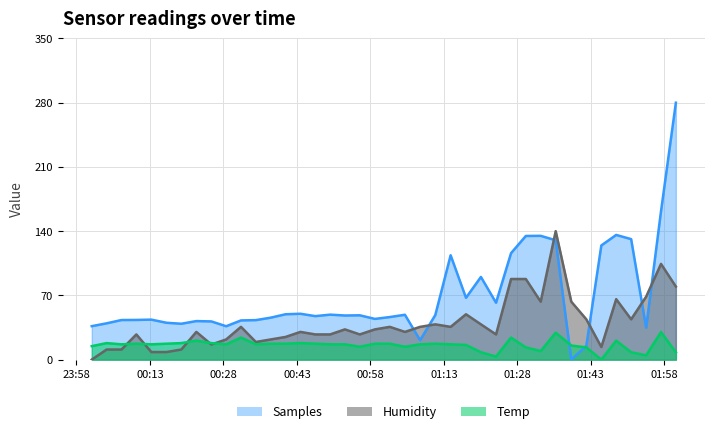

Reading right to left, transcribe all the data shown in this chart.

Samples: 280.0	161.7	34.8	131.3	135.9	124.4	15.0	0.0	130.1	134.9	134.8	116.0	62.0	90.1	67.4	113.7	48.5	21.2	48.9	46.4	44.4	48.3	48.1	49.0	47.4	50.0	49.4	45.7	43.0	42.7	36.4	41.6	42.0	39.1	40.2	43.6	43.2	43.1	39.5	36.4
Humidity: 79.6	104.3	68.6	43.9	65.9	13.7	43.9	63.1	140.0	63.1	87.8	87.8	27.5	38.4	49.4	35.7	38.4	35.7	30.2	35.7	32.9	27.5	32.9	27.5	27.5	30.2	24.7	22.0	19.2	35.7	22.0	16.5	30.2	11.0	8.2	8.2	27.5	11.0	11.0	0.0
Temp: 8.0	30.0	4.7	8.0	20.7	0.0	13.3	15.3	29.3	9.3	13.3	24.0	3.3	8.0	16.0	16.7	17.3	16.7	14.0	17.3	17.3	14.0	16.7	16.7	17.3	18.0	17.3	17.3	16.7	24.0	16.7	18.0	20.7	18.0	17.3	16.7	17.3	16.7	18.0	14.7